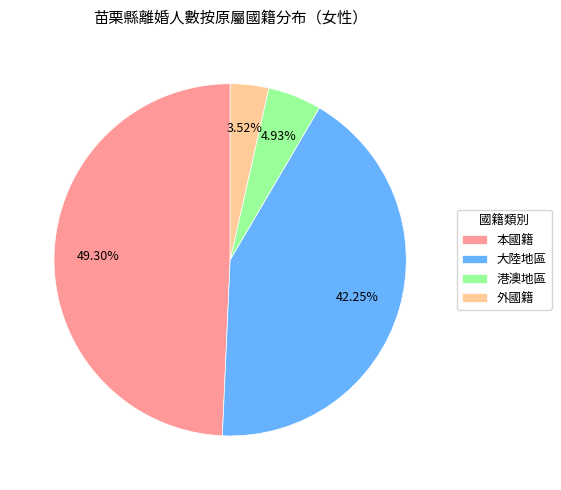

Combined, do 本國籍 and 外國籍 account for over 50%?

Yes